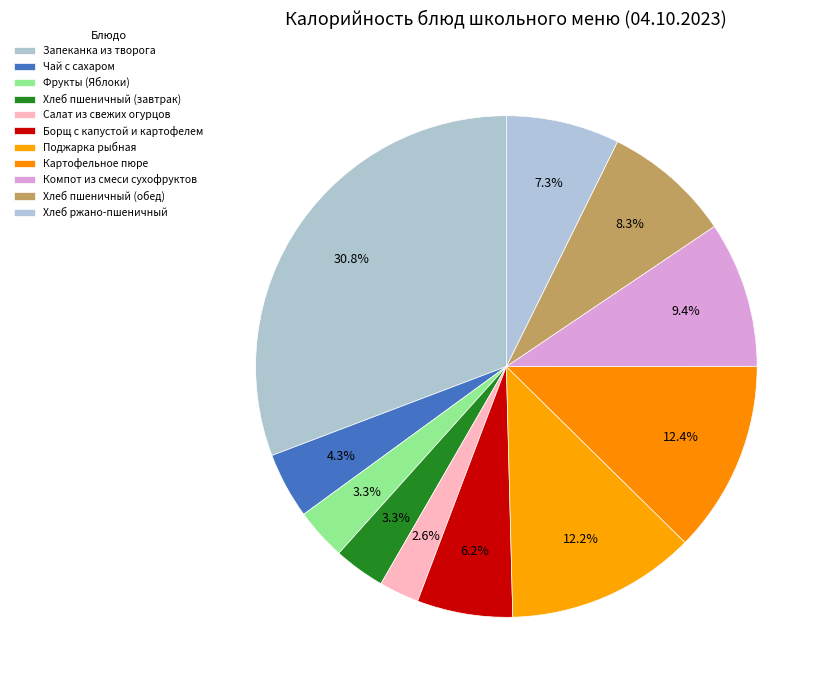

How many segments does this pie chart have?

11